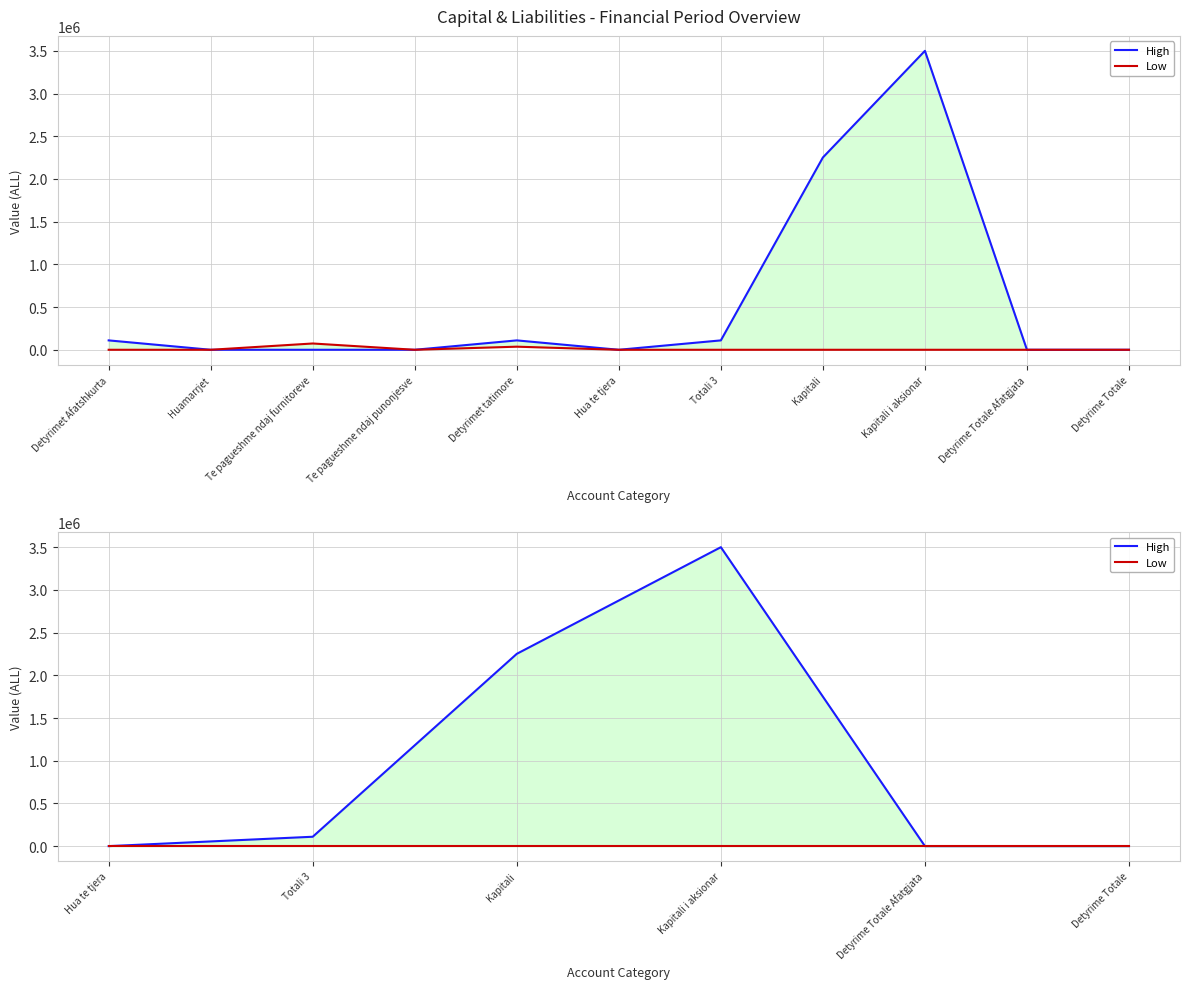

Is it true that Low equals 0.0 at Totali 3?

True